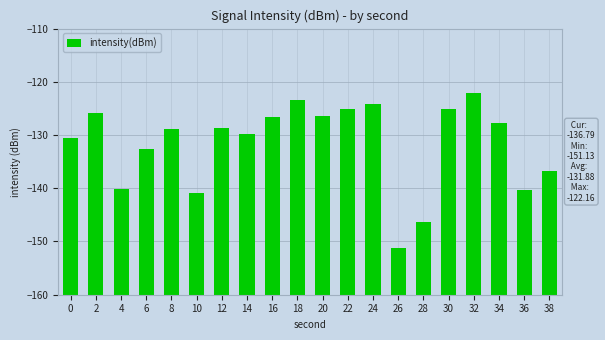

At which category does the chart reach its peak across all series?

32